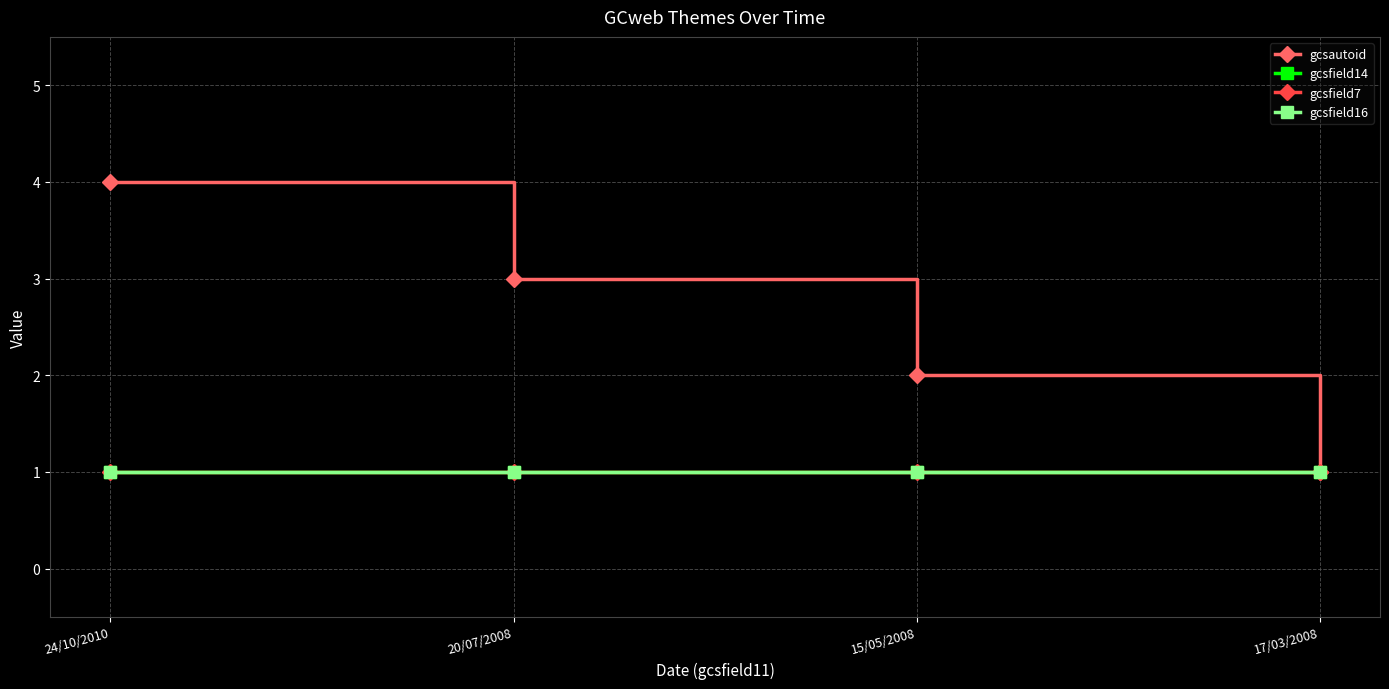

Is the value of gcsautoid at 20/07/2008 greater than the value of gcsfield14 at 24/10/2010?

Yes